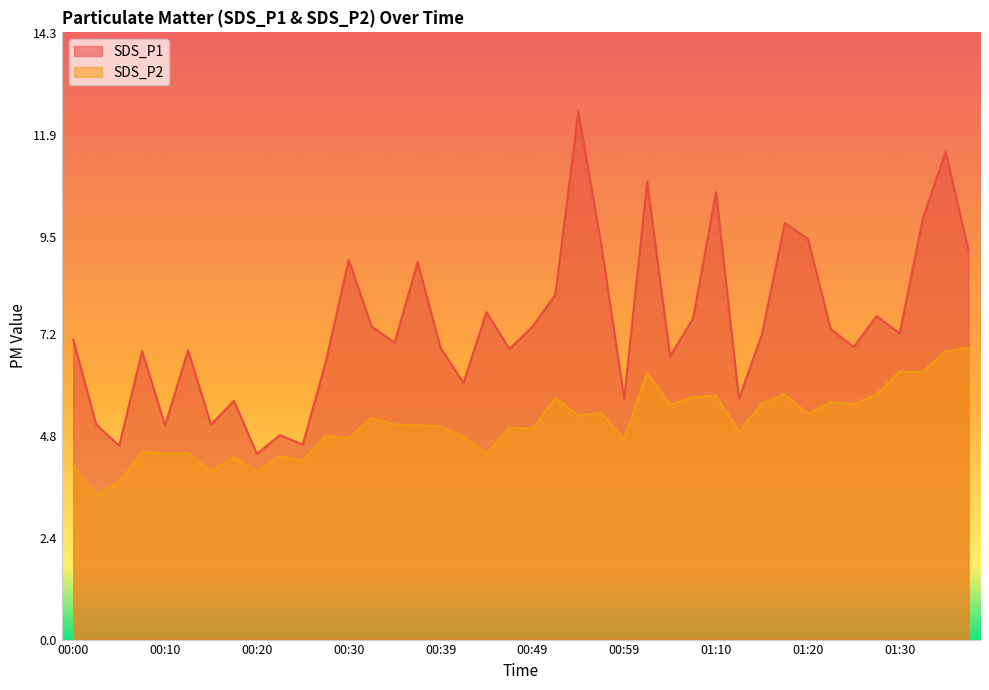

What is the sum of the SDS_P1 values at 00:17 and 01:26?

12.5